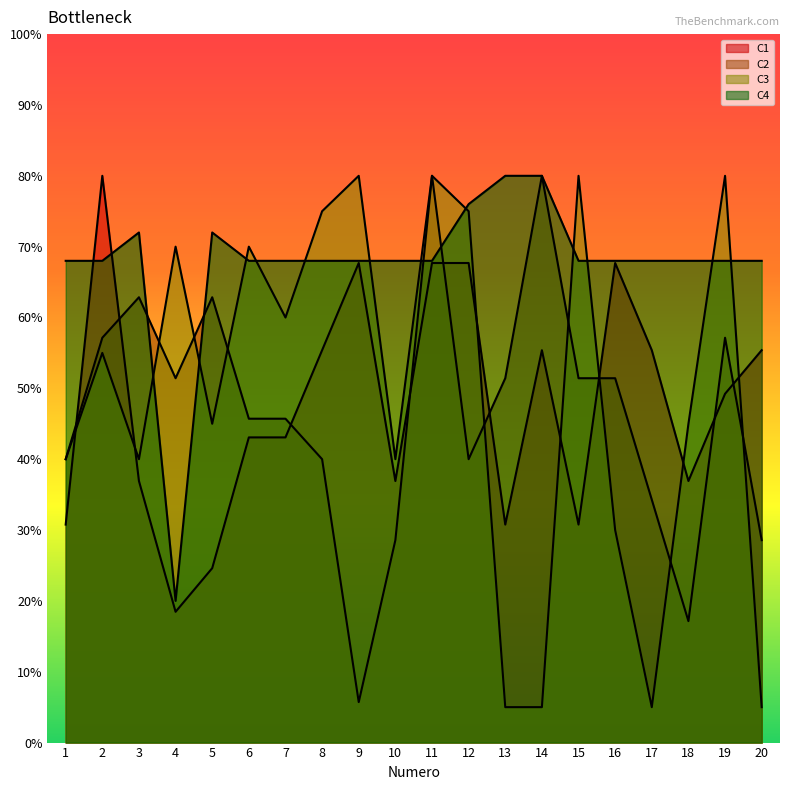

True or false: C2 has a value of 66.4 at 6.

False